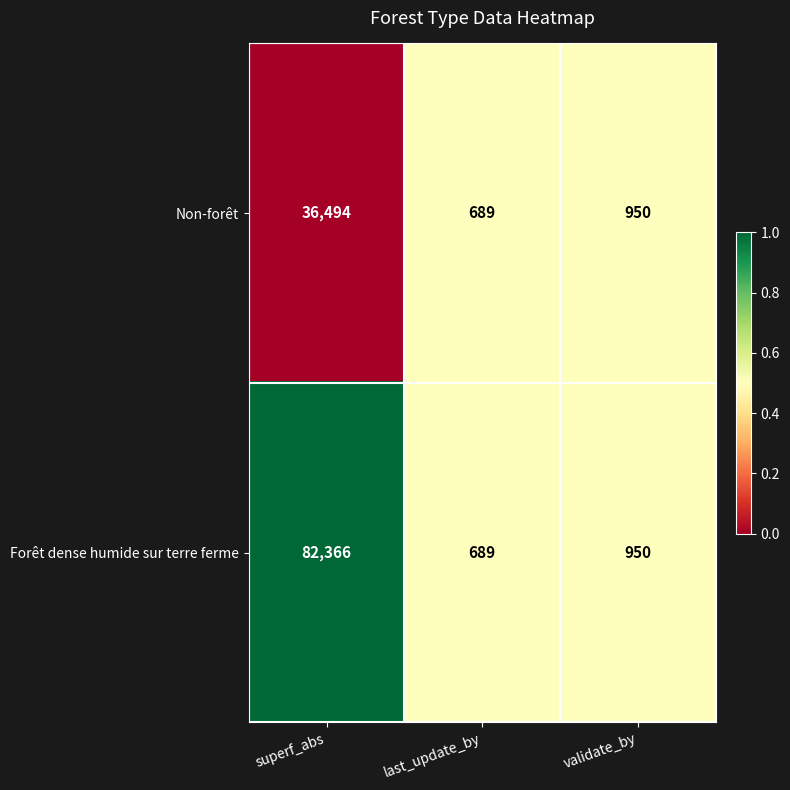

The Non-forêt series shows 495 at validate_by. True or false?

False